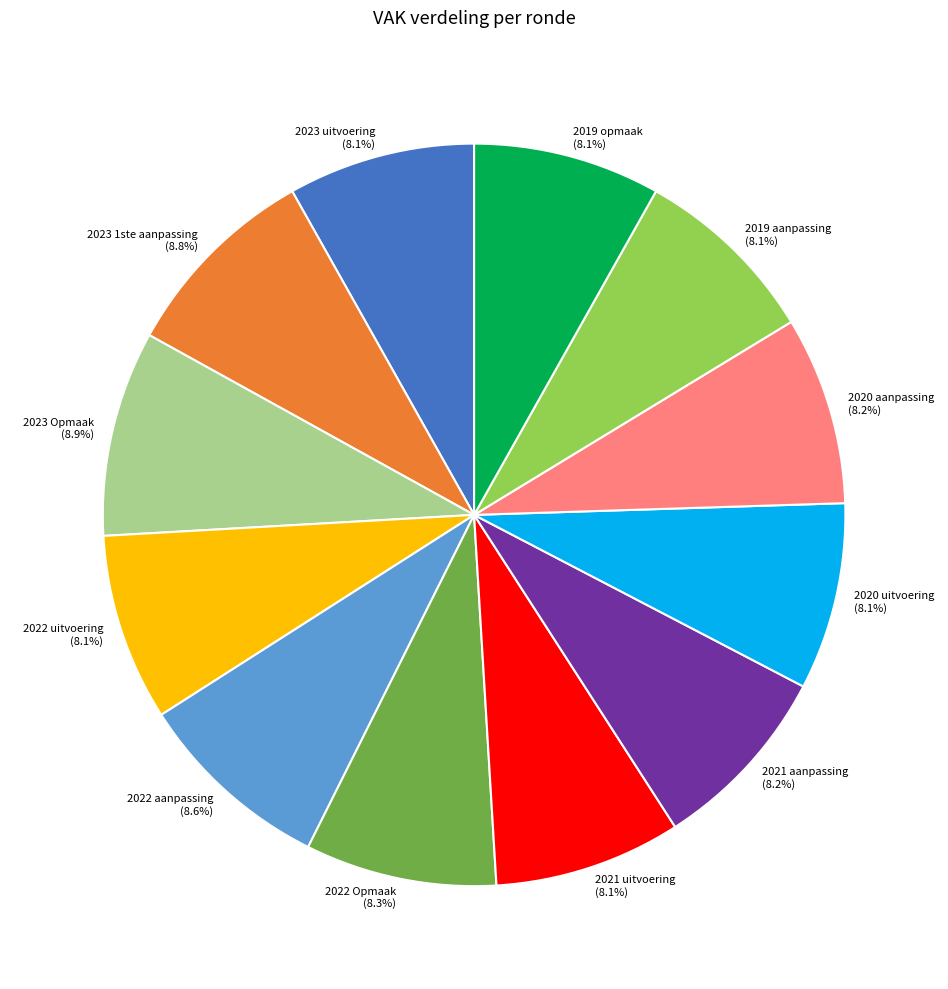

To the nearest percent, what portion does 2020 uitvoering represent?

8%